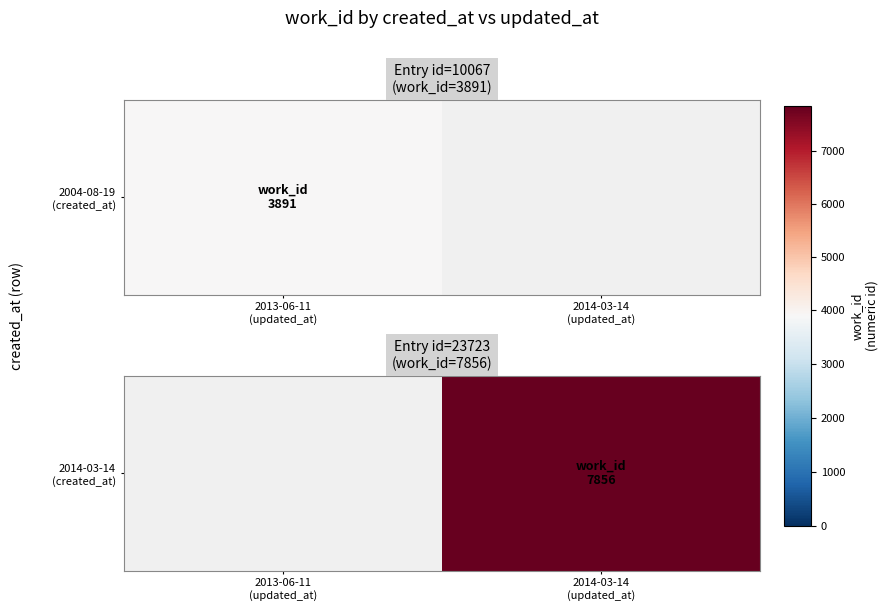

True or false: the data shows 7856.0 at 2014-03-14
(updated_at).

True